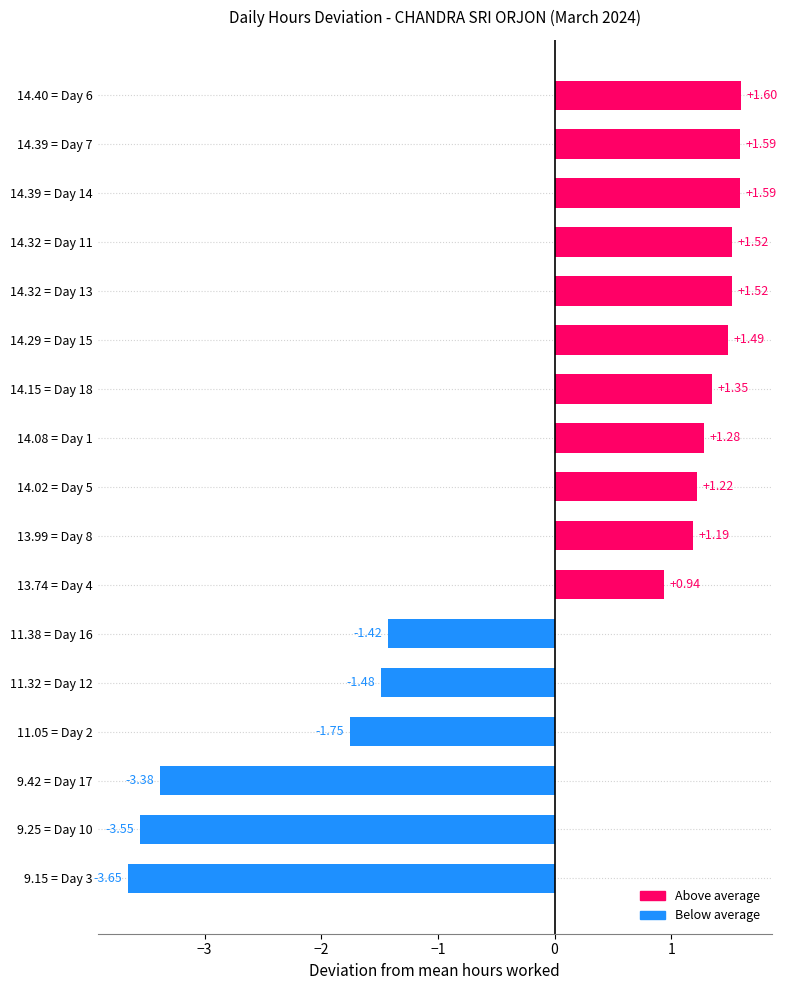

What is the difference between the values at 14.32 = Day 13 and 9.42 = Day 17?

4.9